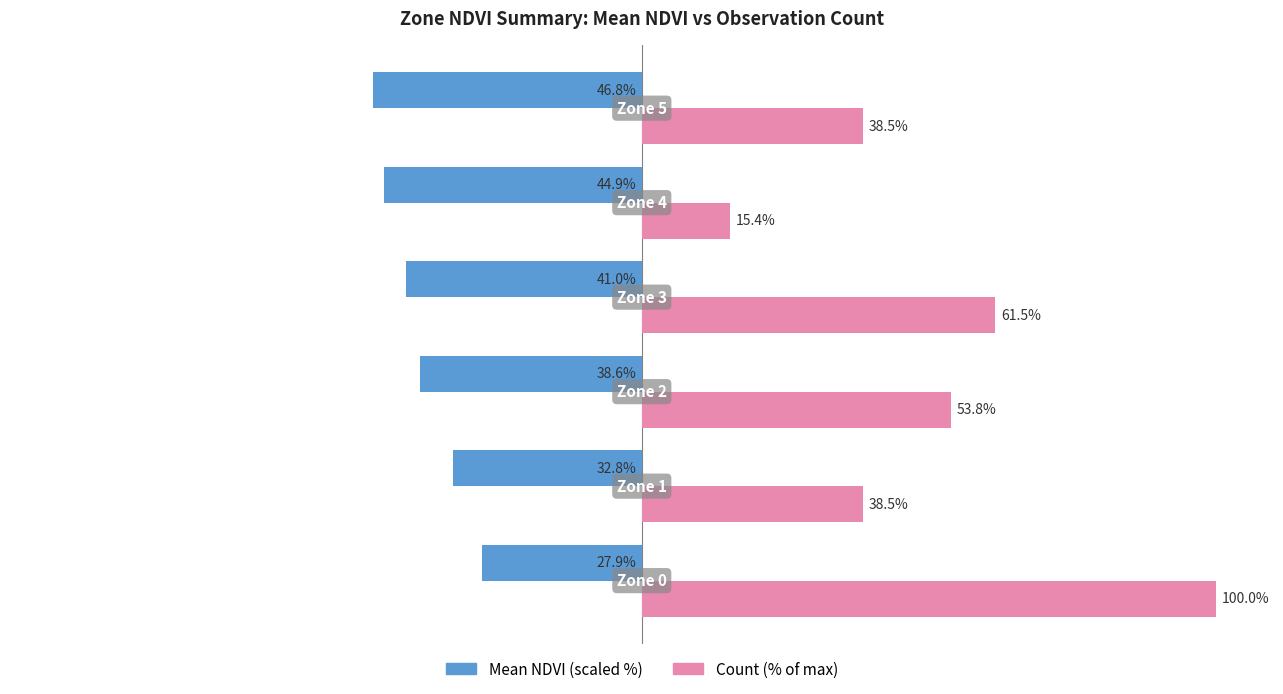

Rank the series by their maximum value, from highest to lowest.

Count (% of max), Mean NDVI (scaled %)